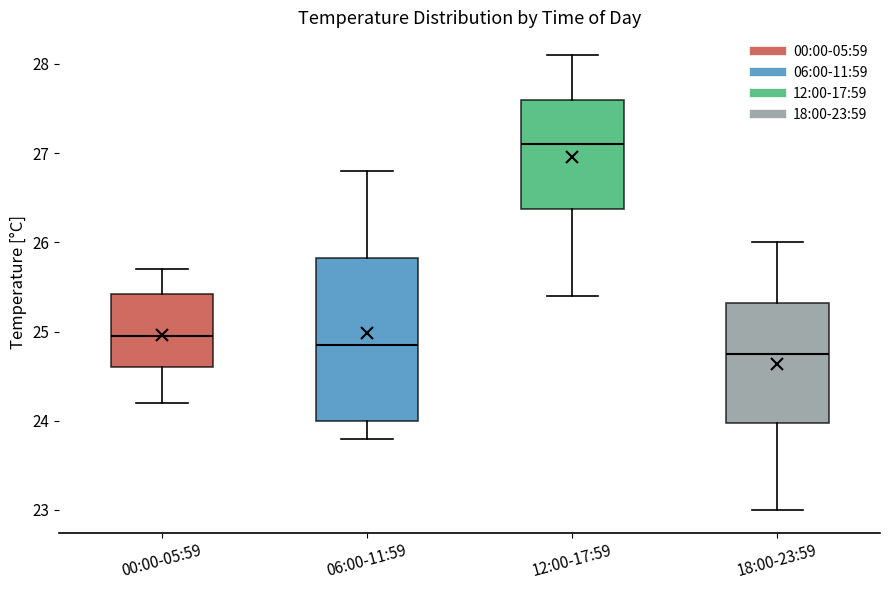

Which box has the lowest median line?

18:00-23:59